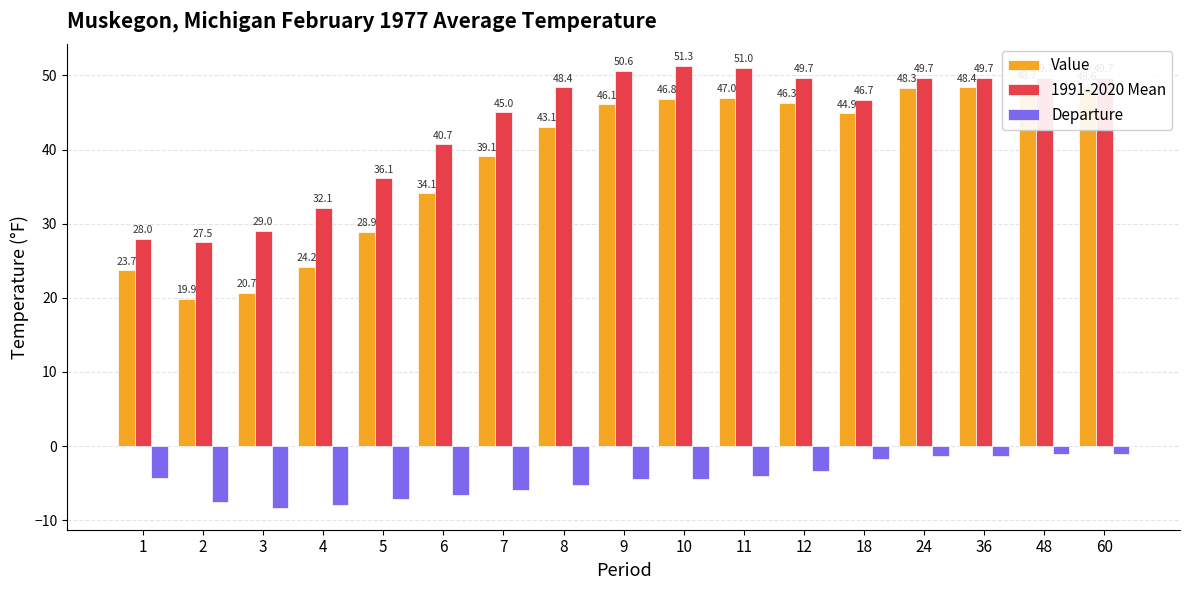

The Value series shows 83.2 at 24. True or false?

False